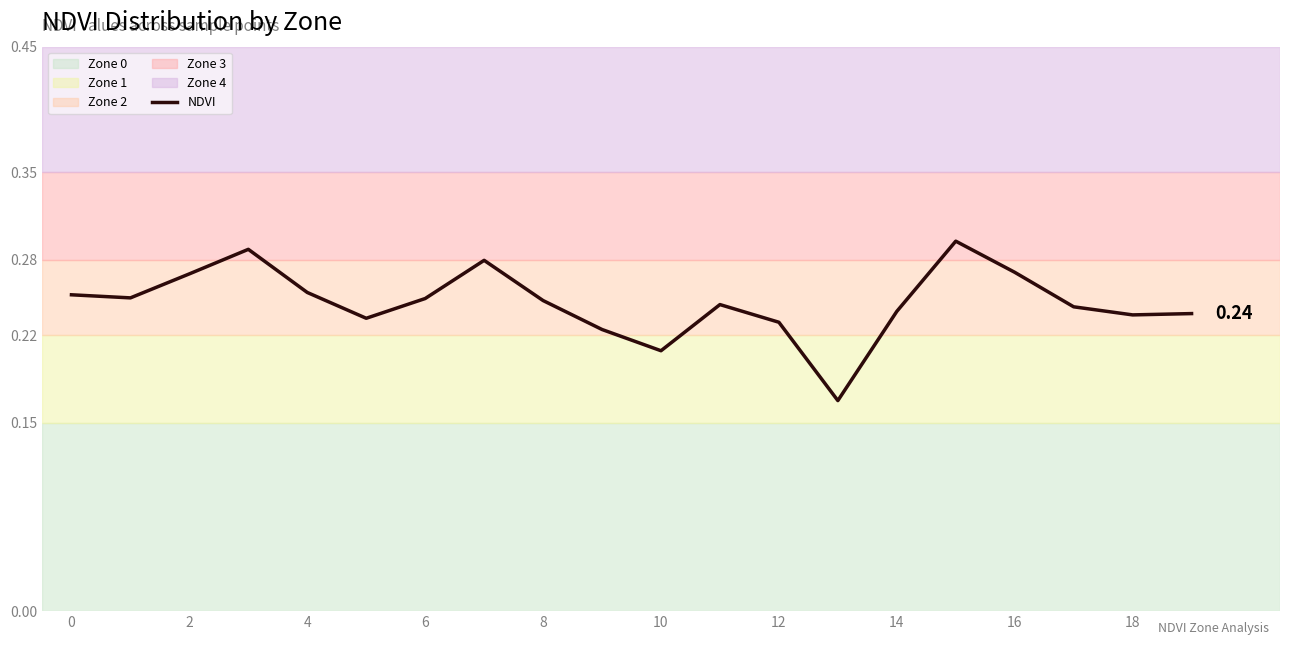

Does the chart have visible grid lines?

Yes